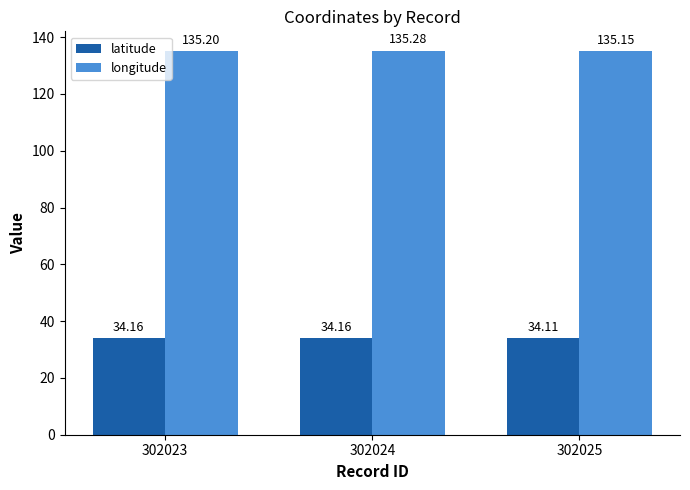

What is the spread (max minus min) of values at 302023?

101.0